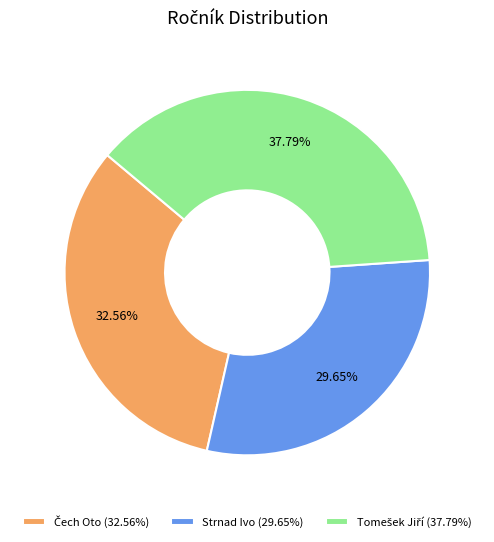

Is there a majority slice in this chart?

No